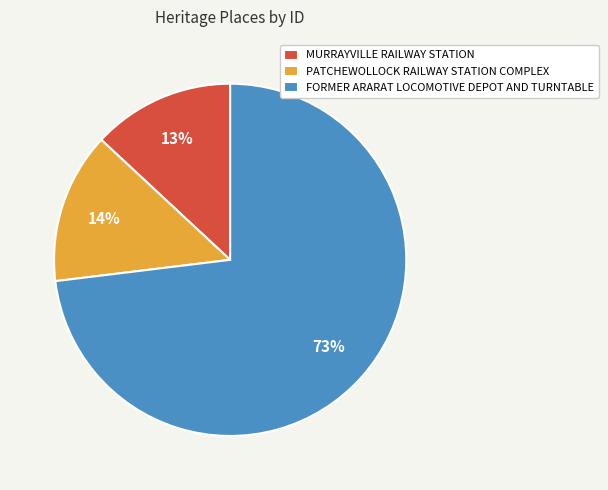

Between PATCHEWOLLOCK RAILWAY STATION COMPLEX and FORMER ARARAT LOCOMOTIVE DEPOT AND TURNTABLE, which is larger?

FORMER ARARAT LOCOMOTIVE DEPOT AND TURNTABLE